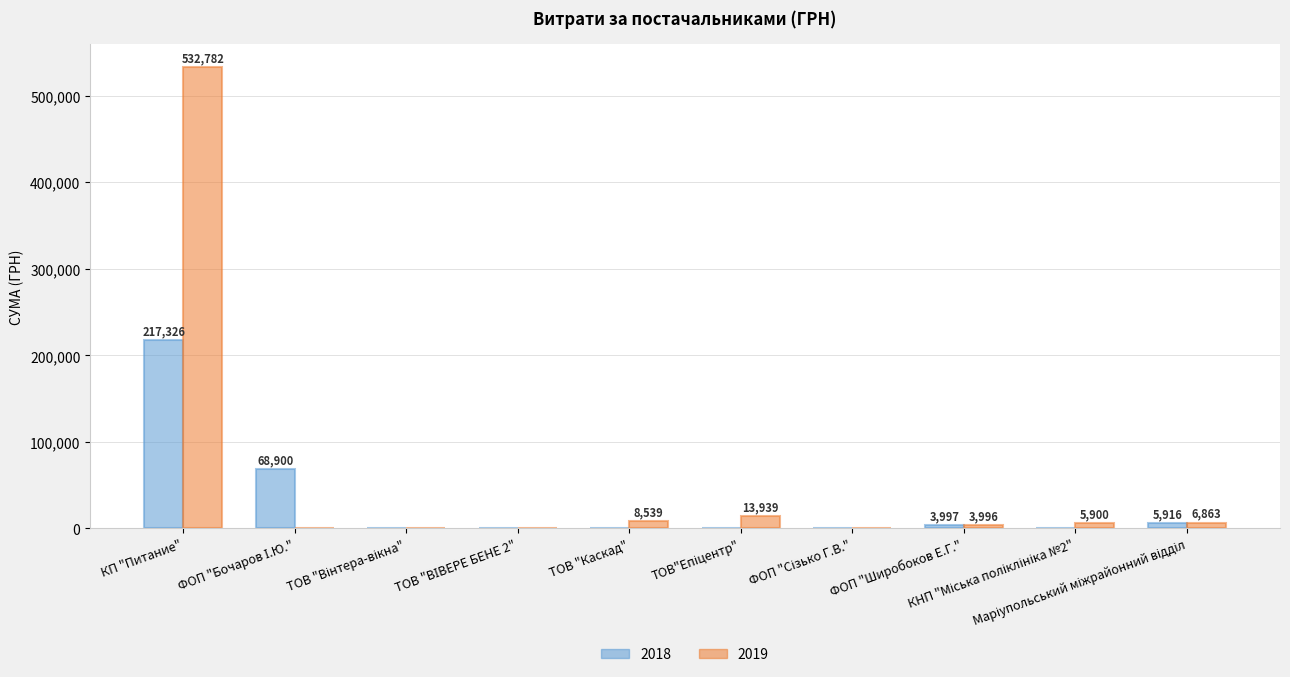

Which series has the largest total across all categories?

2019